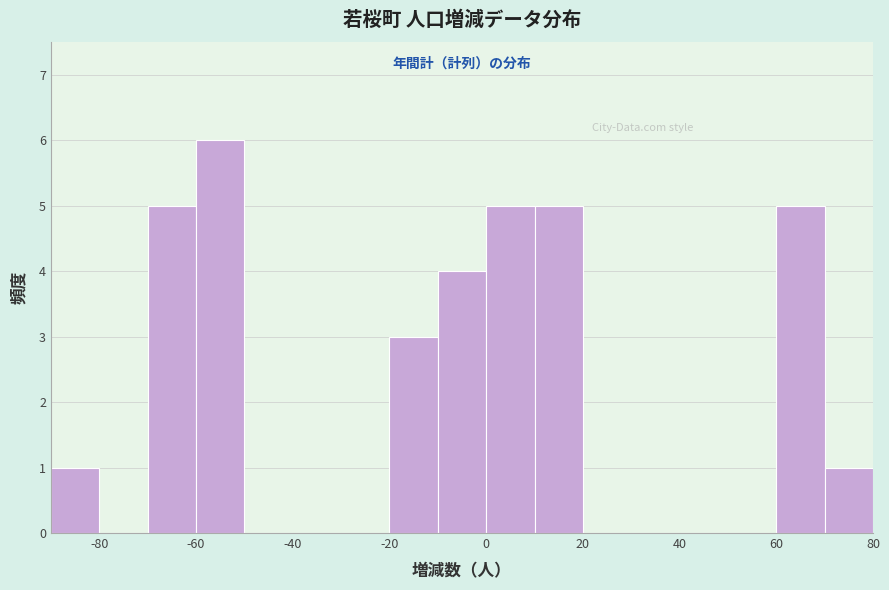

Reading left to right, transcribe this chart: for each bar, give the range it covers on the x-axis and its height. The values are not printed on the chart, so give them approximately, as read against the axis.

-90 to -80: 1
-80 to -70: 0
-70 to -60: 5
-60 to -50: 6
-50 to -40: 0
-40 to -30: 0
-30 to -20: 0
-20 to -10: 3
-10 to 0: 4
0 to 10: 5
10 to 20: 5
20 to 30: 0
30 to 40: 0
40 to 50: 0
50 to 60: 0
60 to 70: 5
70 to 80: 1